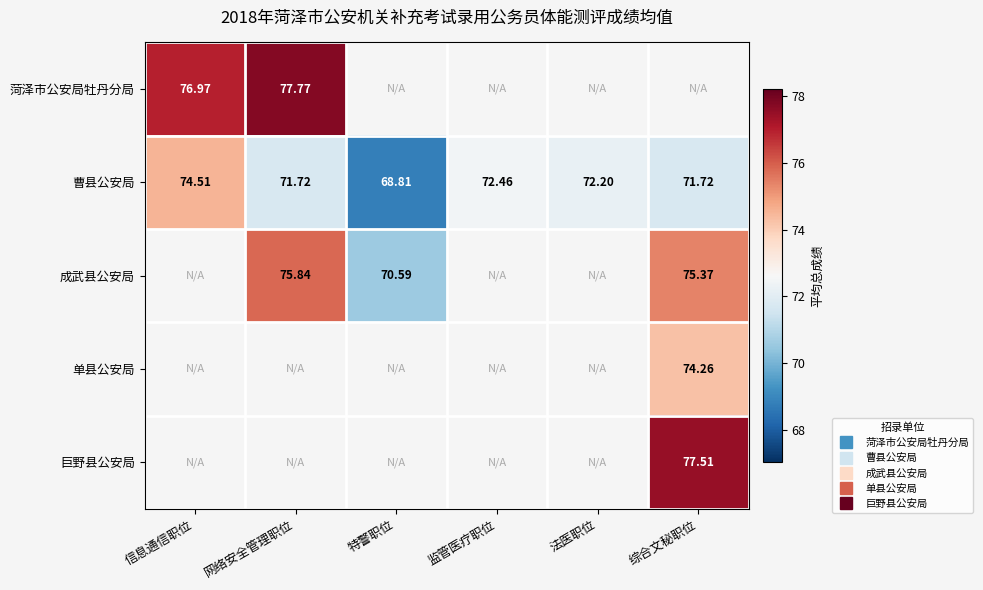

How many values in the 曹县公安局 series are below 72?

3